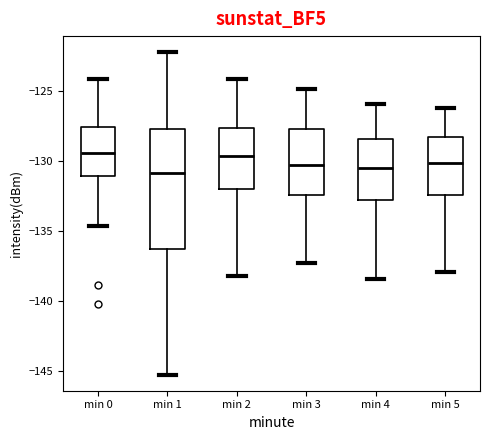

Where is the upper edge of the box for min 5 on the y-axis? The values are not printed on the chart, so give them approximately, as read against the axis.

-128.5